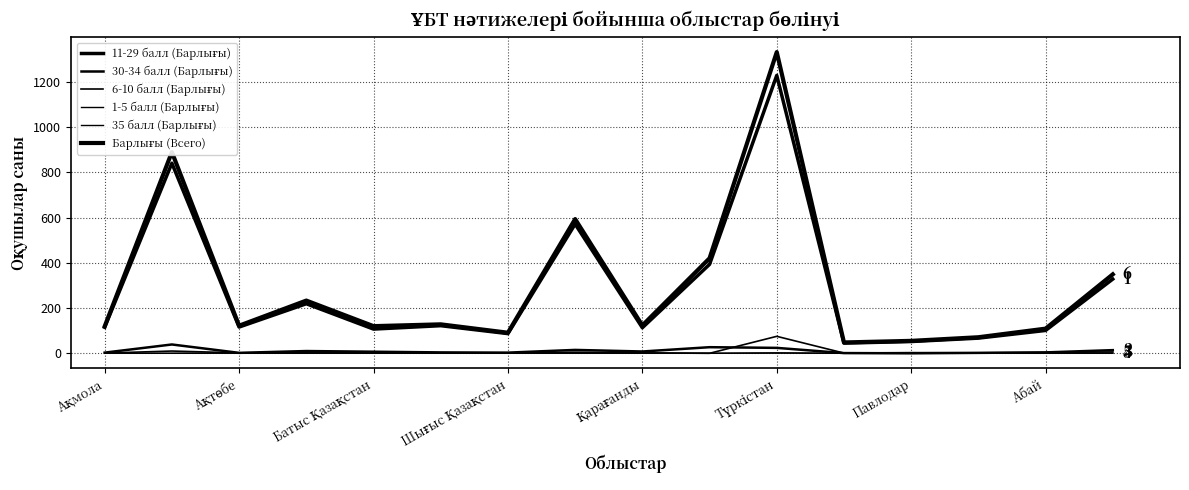

Does the chart display data point markers on the line(s)?

No